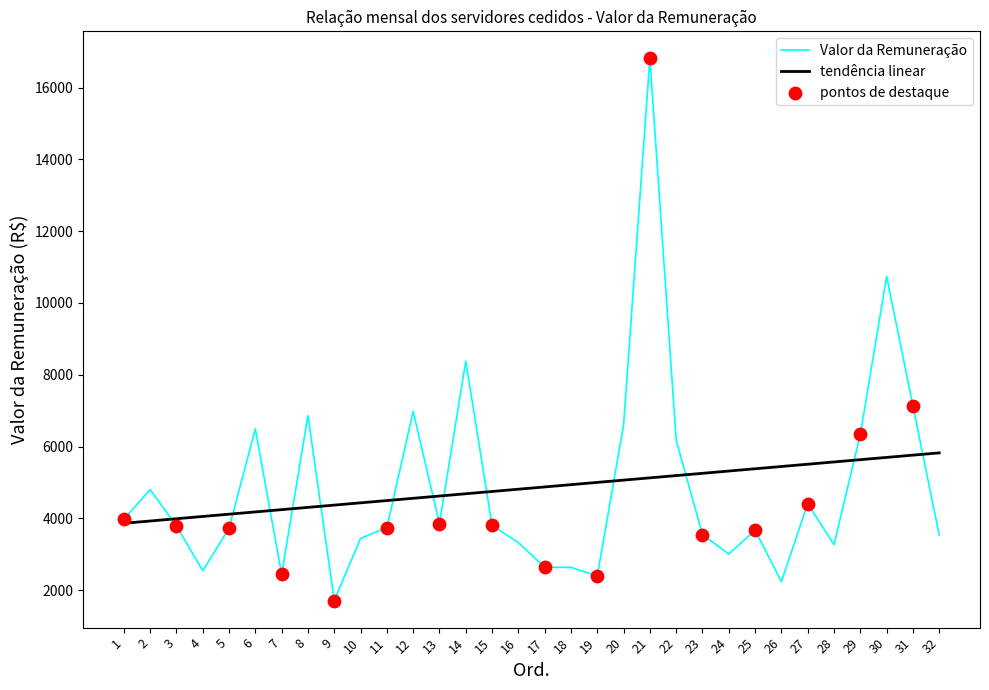

Between 19 and 28, which series saw the biggest shift?

Valor da Remuneração